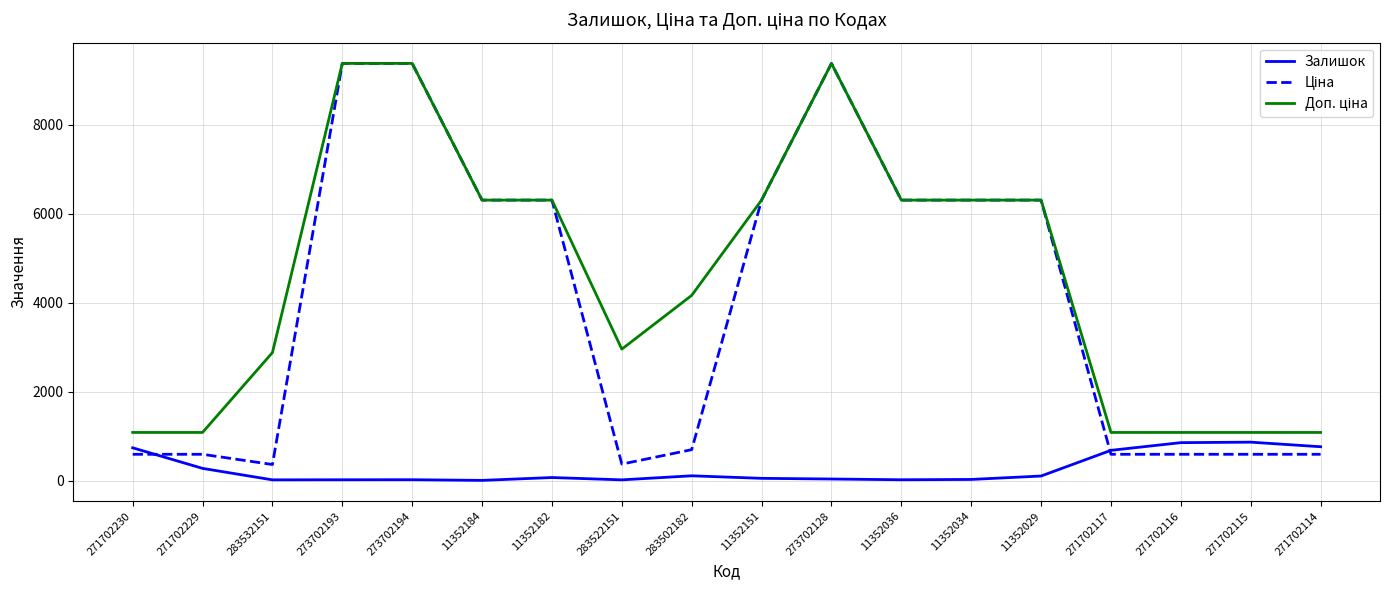

What is the total value across all series at 271702117?

2350.6